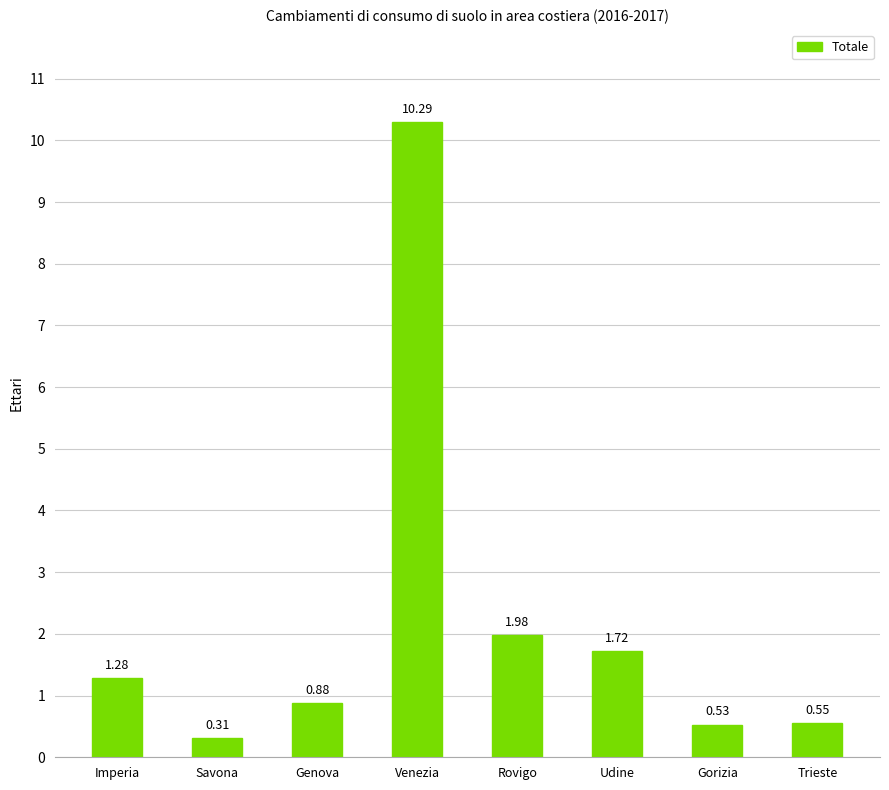

At which label does the data first exceed 1?

Imperia